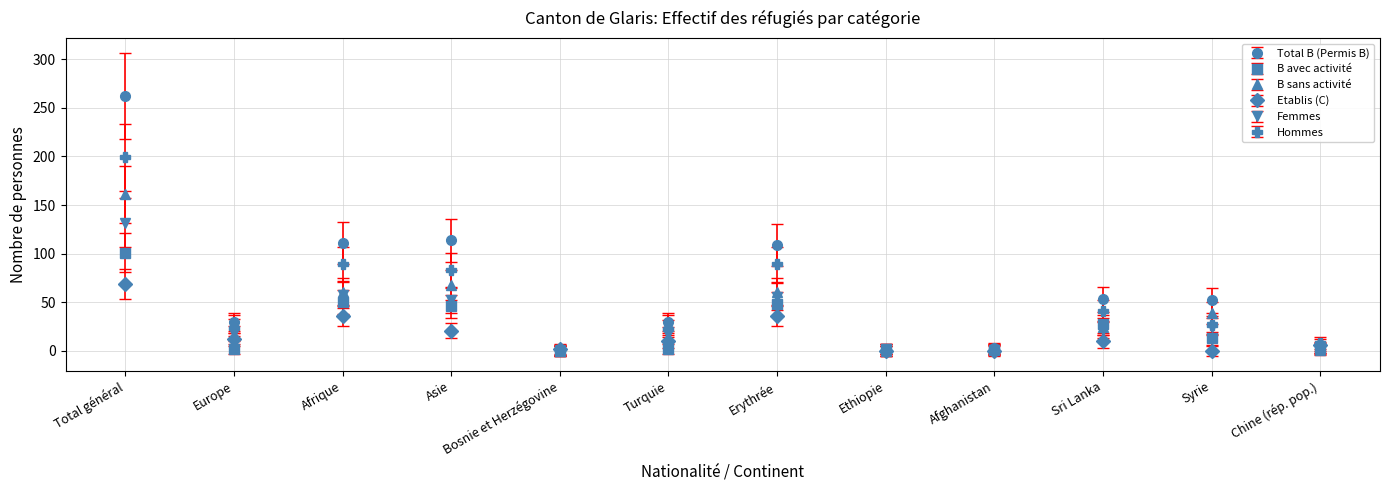

Where does the Total B (Permis B) series first go above 52?

Total général